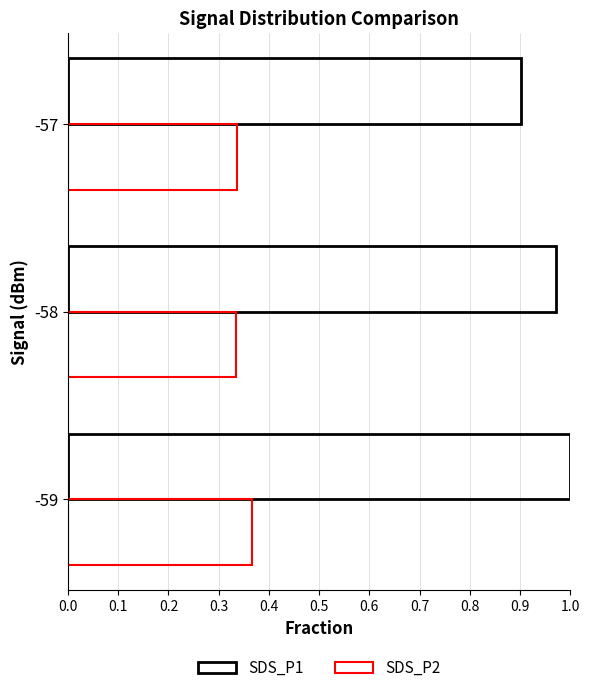

Rank the series by their maximum value, from lowest to highest.

SDS_P2, SDS_P1